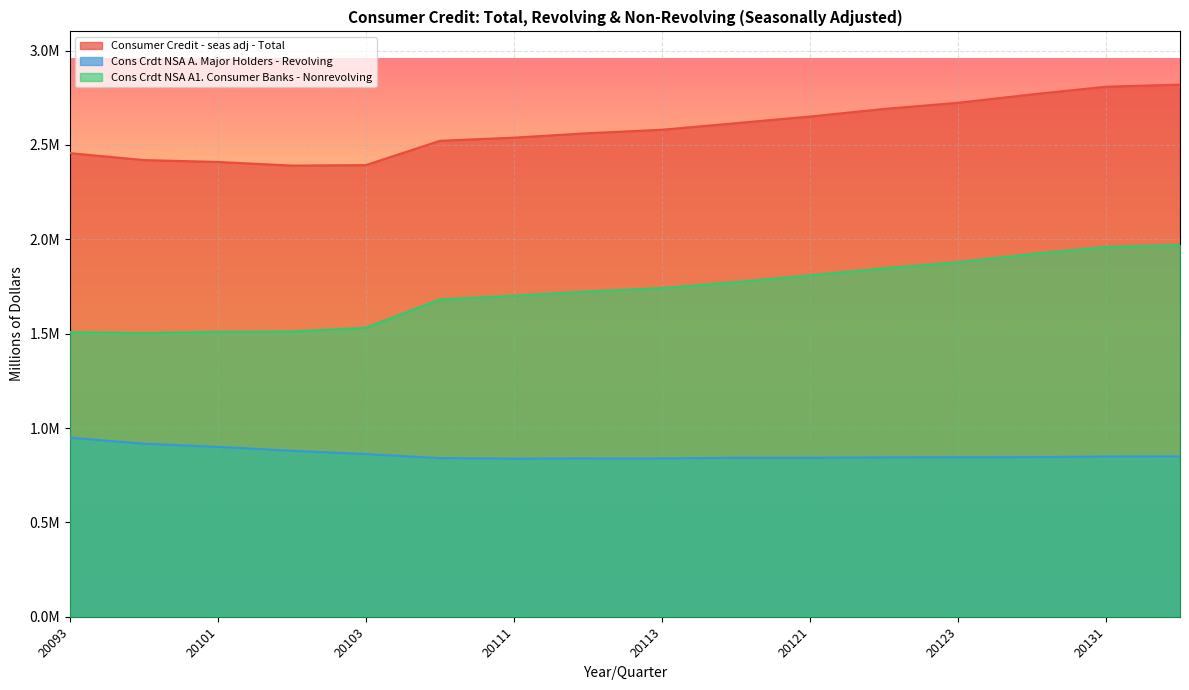

What is the sum of the Cons Crdt NSA A1. Consumer Banks - Nonrevolving values at 20114 and 20121?

3581844.3